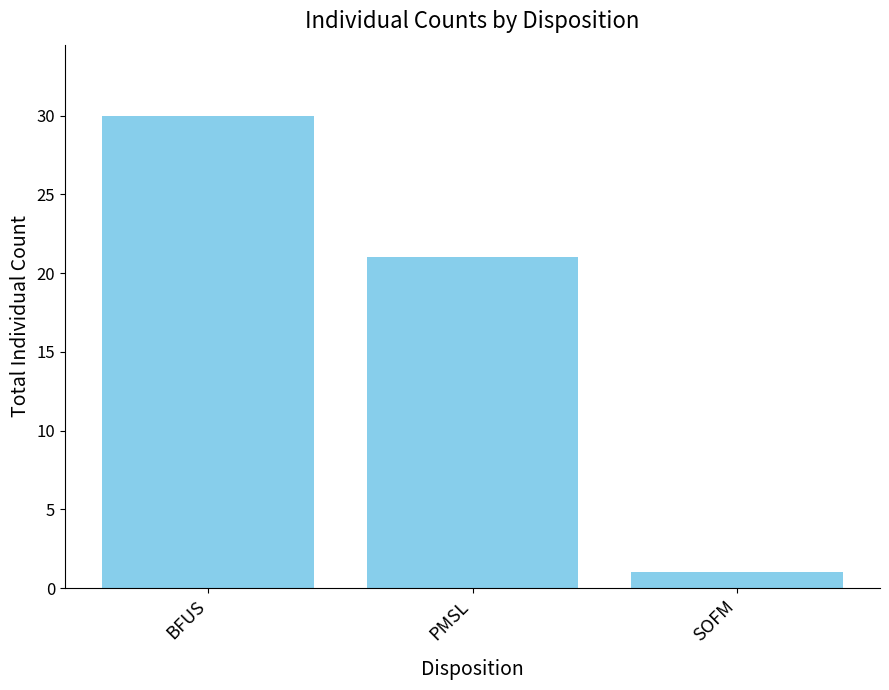

The value at PMSL is 21. True or false?

True